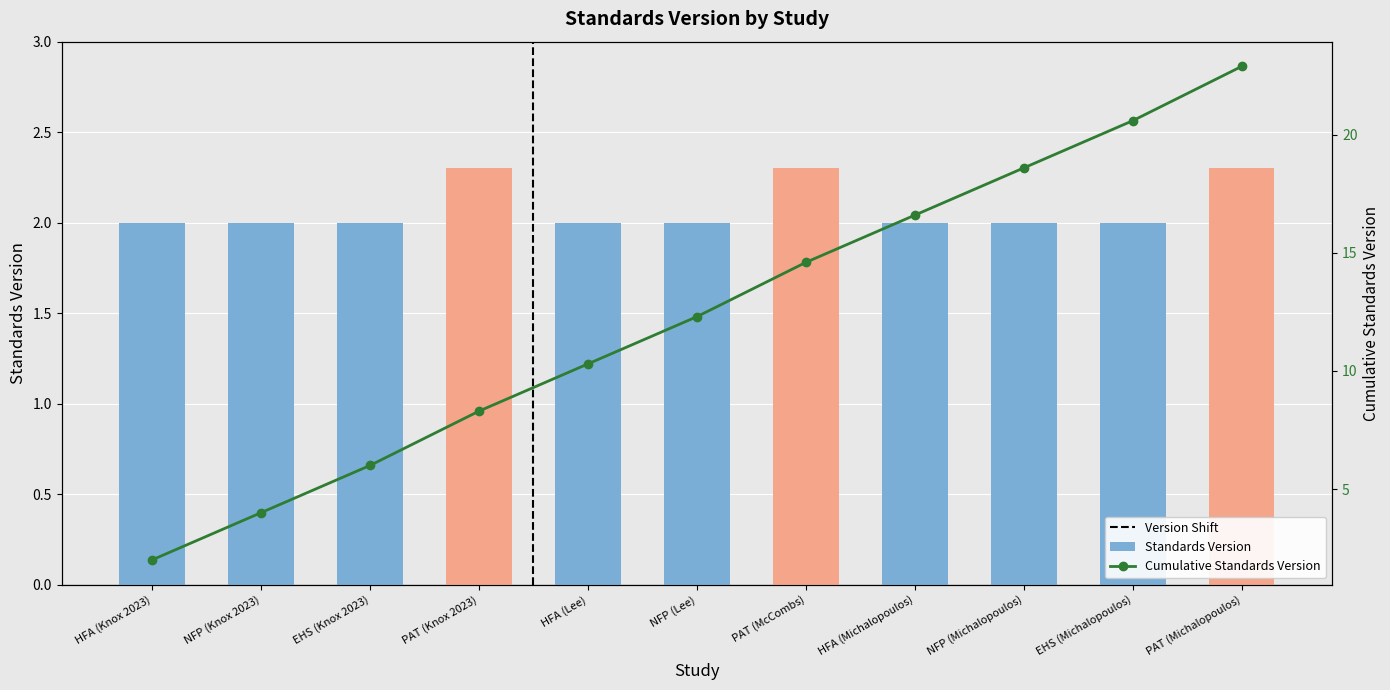

How many data points are above 2?

3